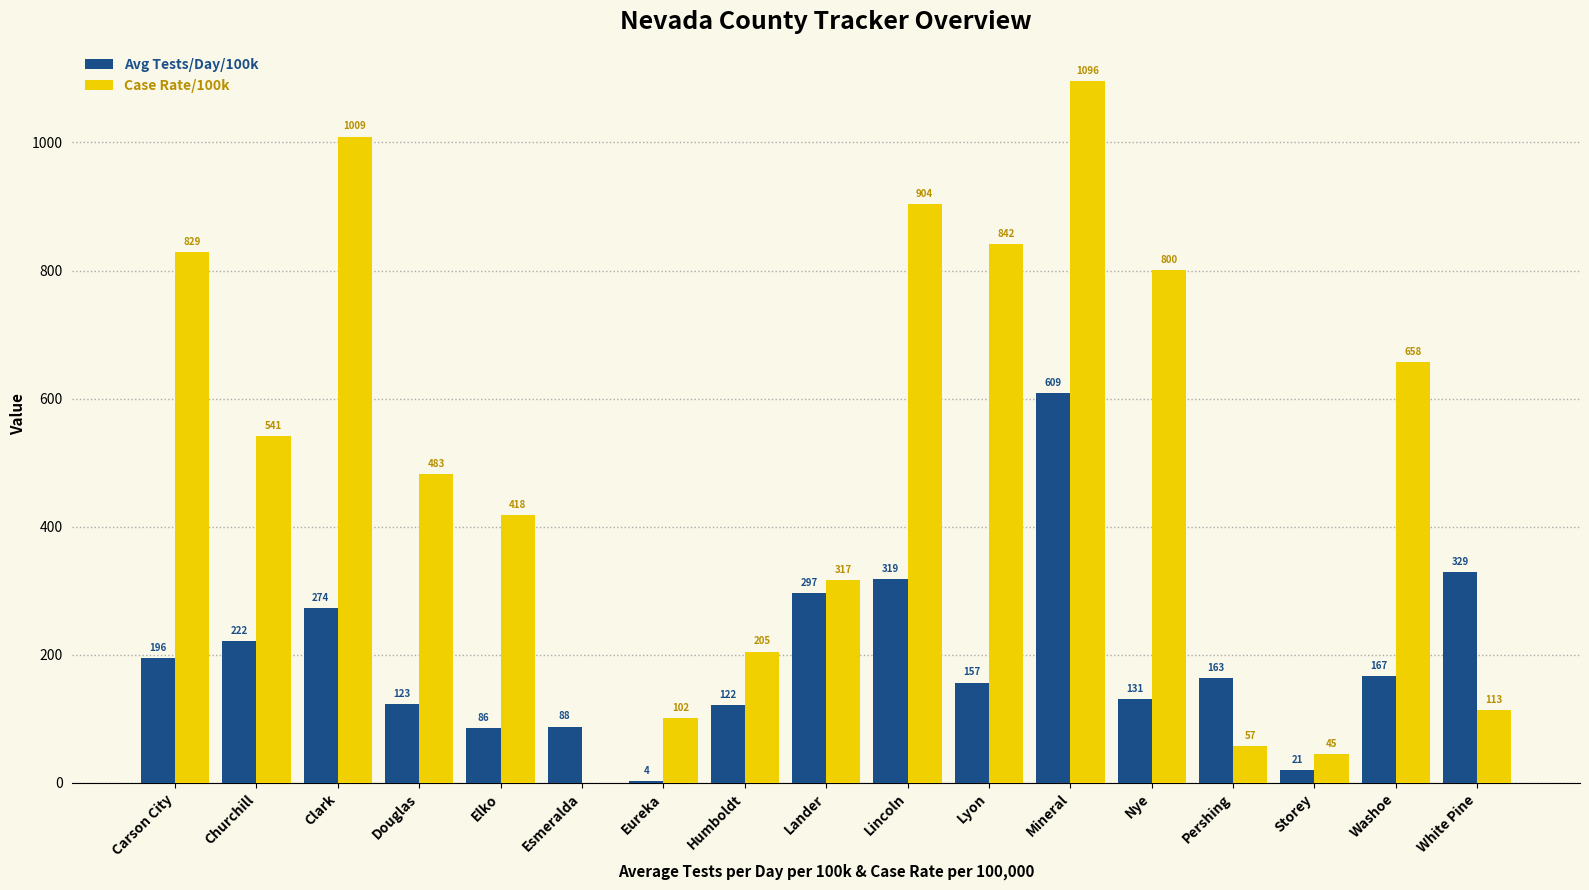

What is the maximum value shown in the chart?

1096.3